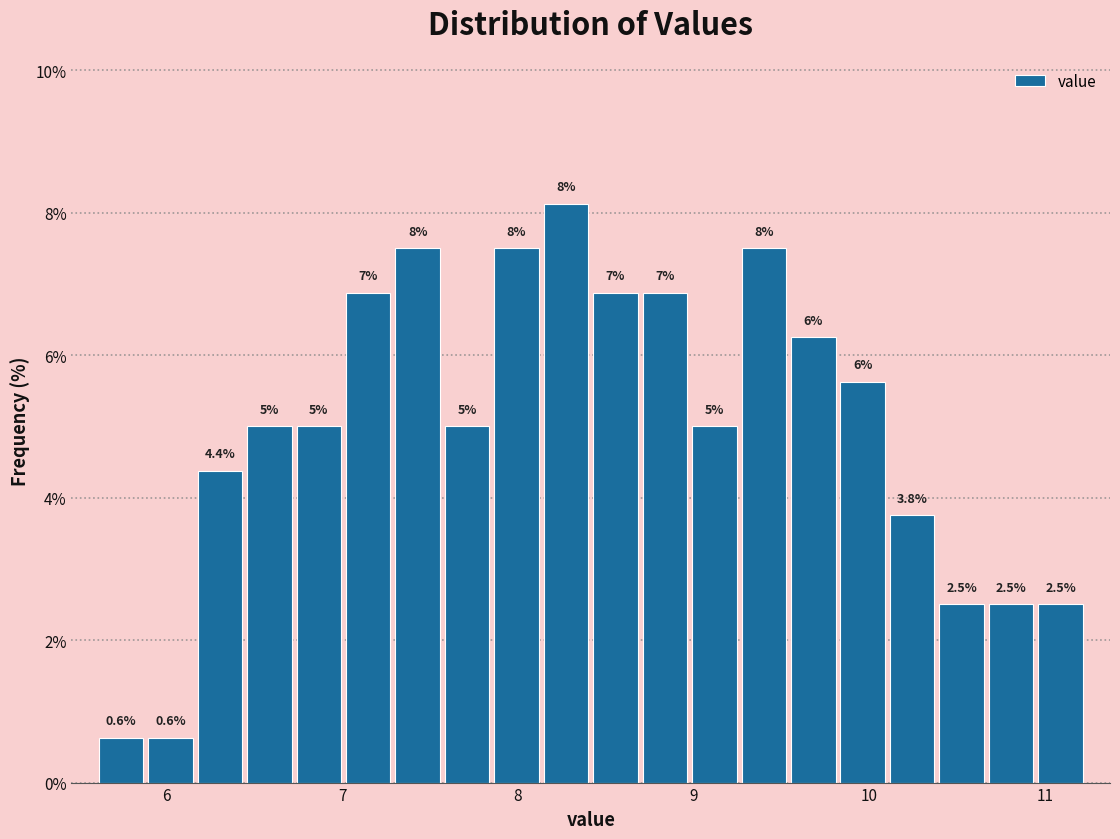

Around what value on the x-axis is the tallest bar? Give the approximate position of its centre, as read against the axis.

8.3